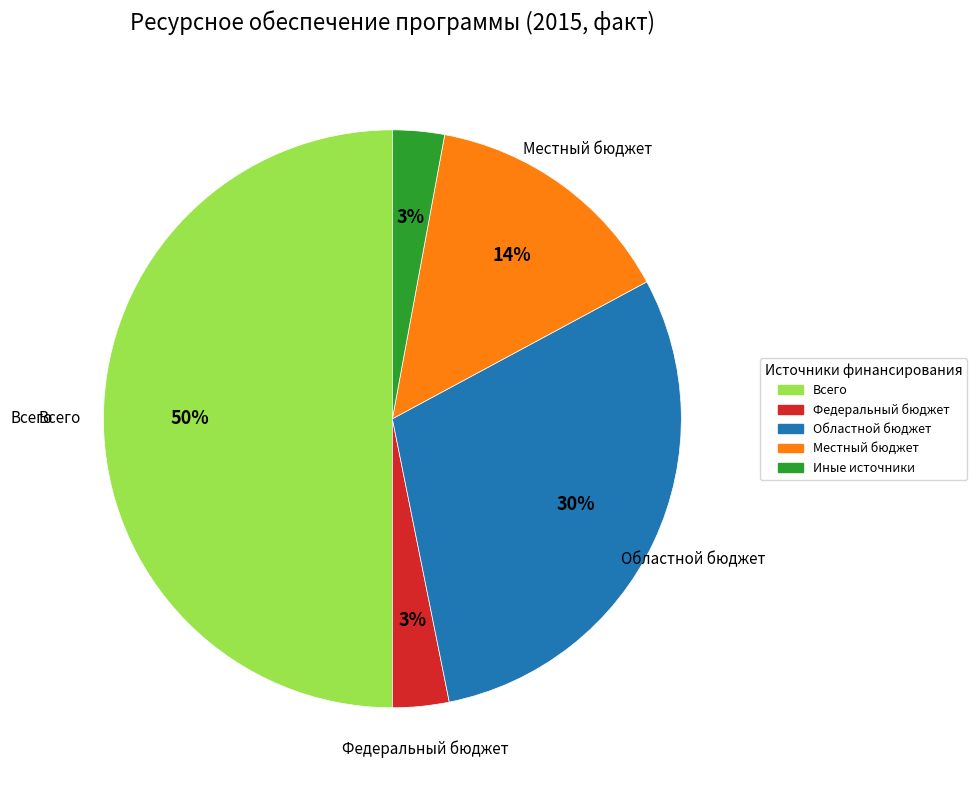

Is it true that Областной бюджет is 39% of the pie?

False